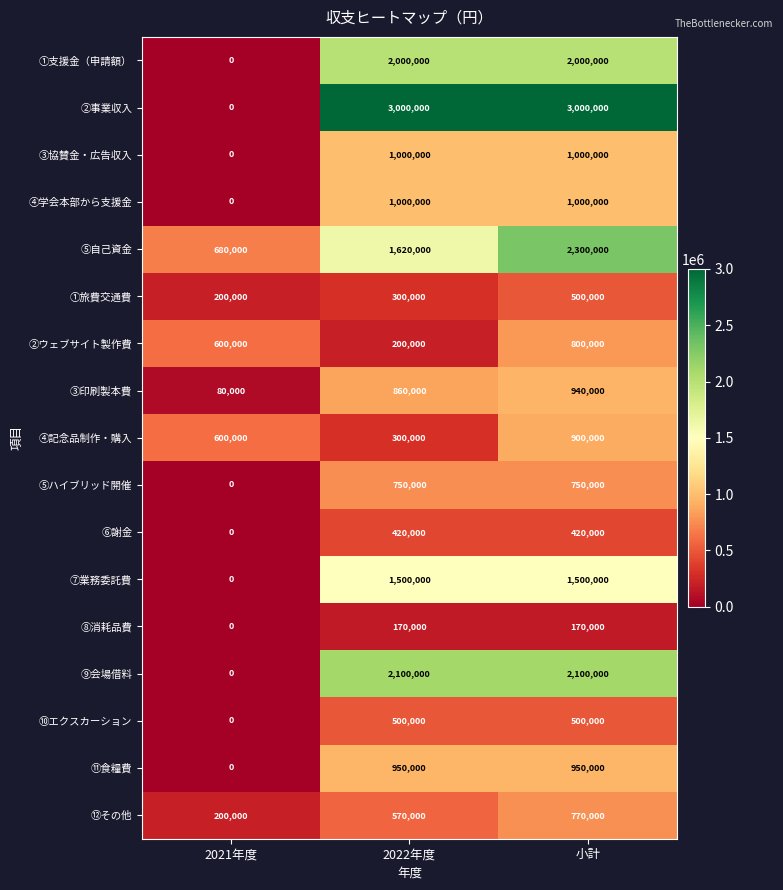

At how many categories does at least one series exceed 2606632?

2